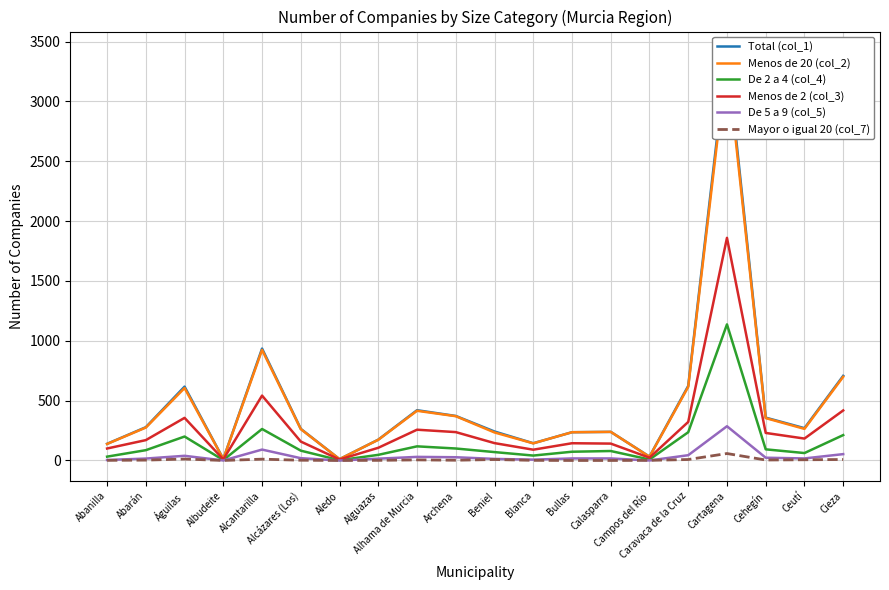

Where does the De 5 a 9 (col_5) series first go above 17?

Águilas